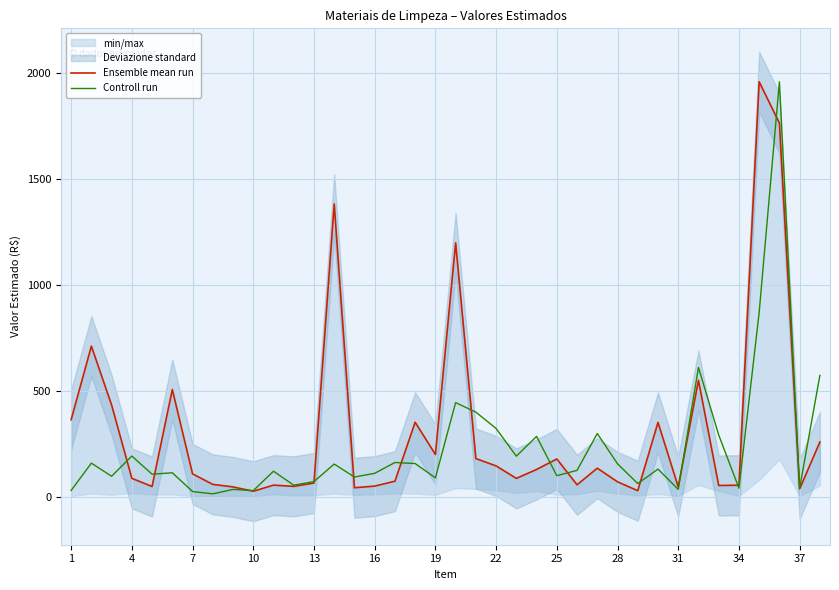

What is the maximum value for Controll run?

1957.5